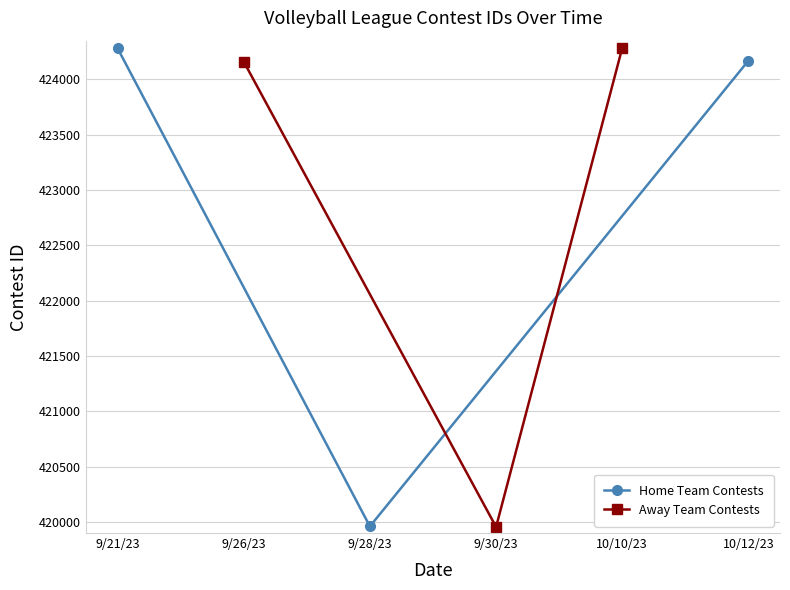

Where is Home Team Contests nearest to the value 422121?

10/12/23